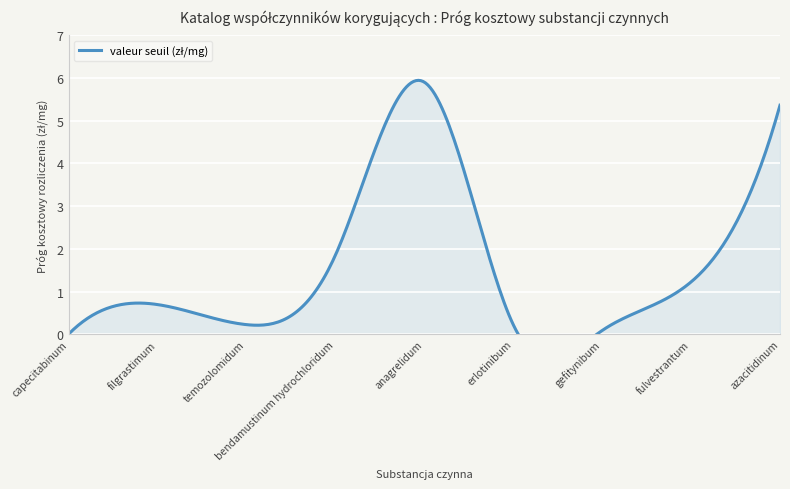

The value at azacitidinum is 5.4. True or false?

True